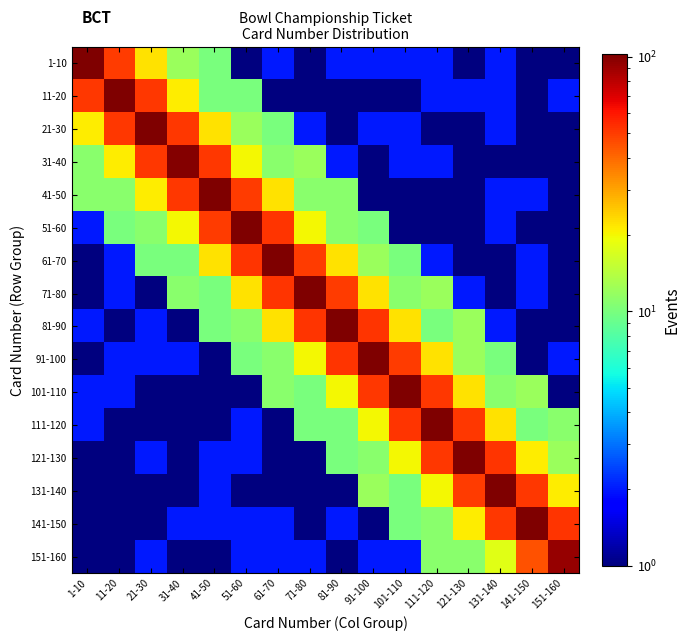

Which series has the largest range (max minus min)?

1-10